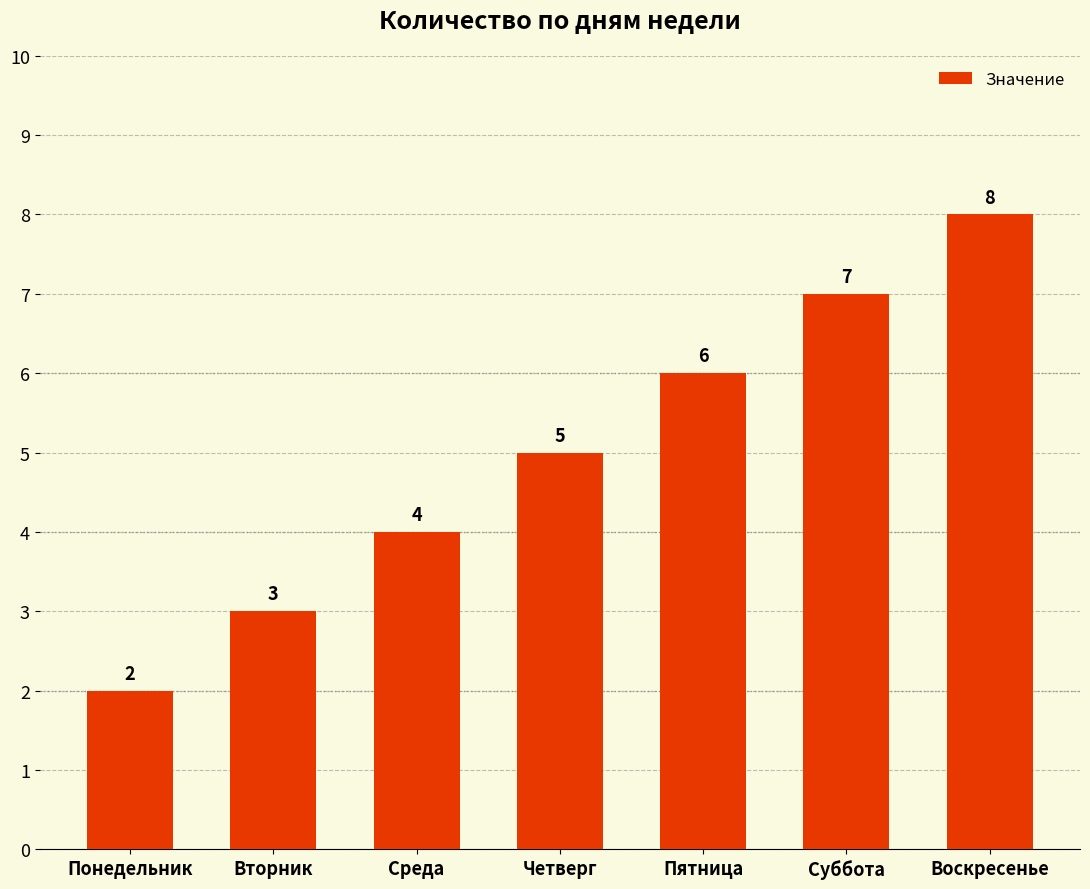

What is the minimum value shown in the chart?

2